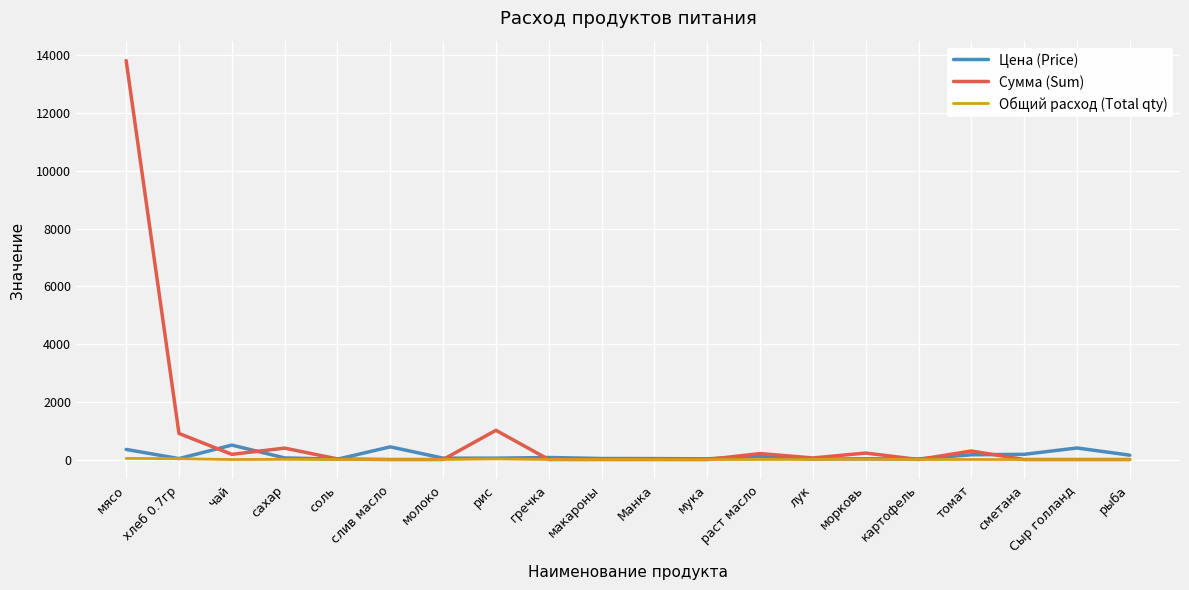

Rank the series at мясо from lowest to highest value.

Общий расход (Total qty), Цена (Price), Сумма (Sum)